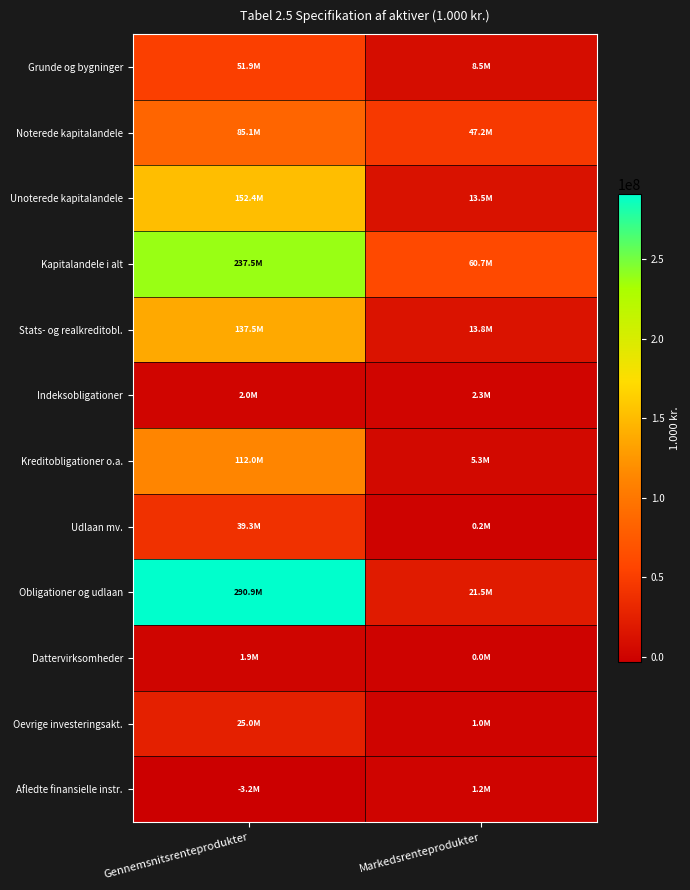

Rank the series at Gennemsnitsrenteprodukter from highest to lowest value.

Obligationer og udlaan, Kapitalandele i alt, Unoterede kapitalandele, Stats- og realkreditobl., Kreditobligationer o.a., Noterede kapitalandele, Grunde og bygninger, Udlaan mv., Oevrige investeringsakt., Indeksobligationer, Dattervirksomheder, Afledte finansielle instr.